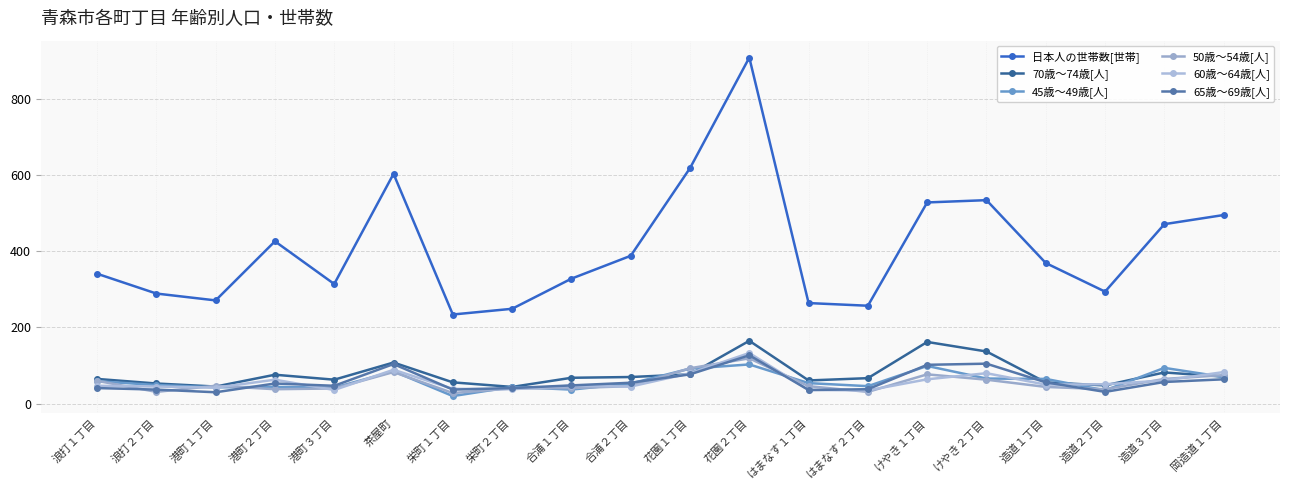

True or false: 65歳～69歳[人] and 50歳～54歳[人] cross at least once.

True